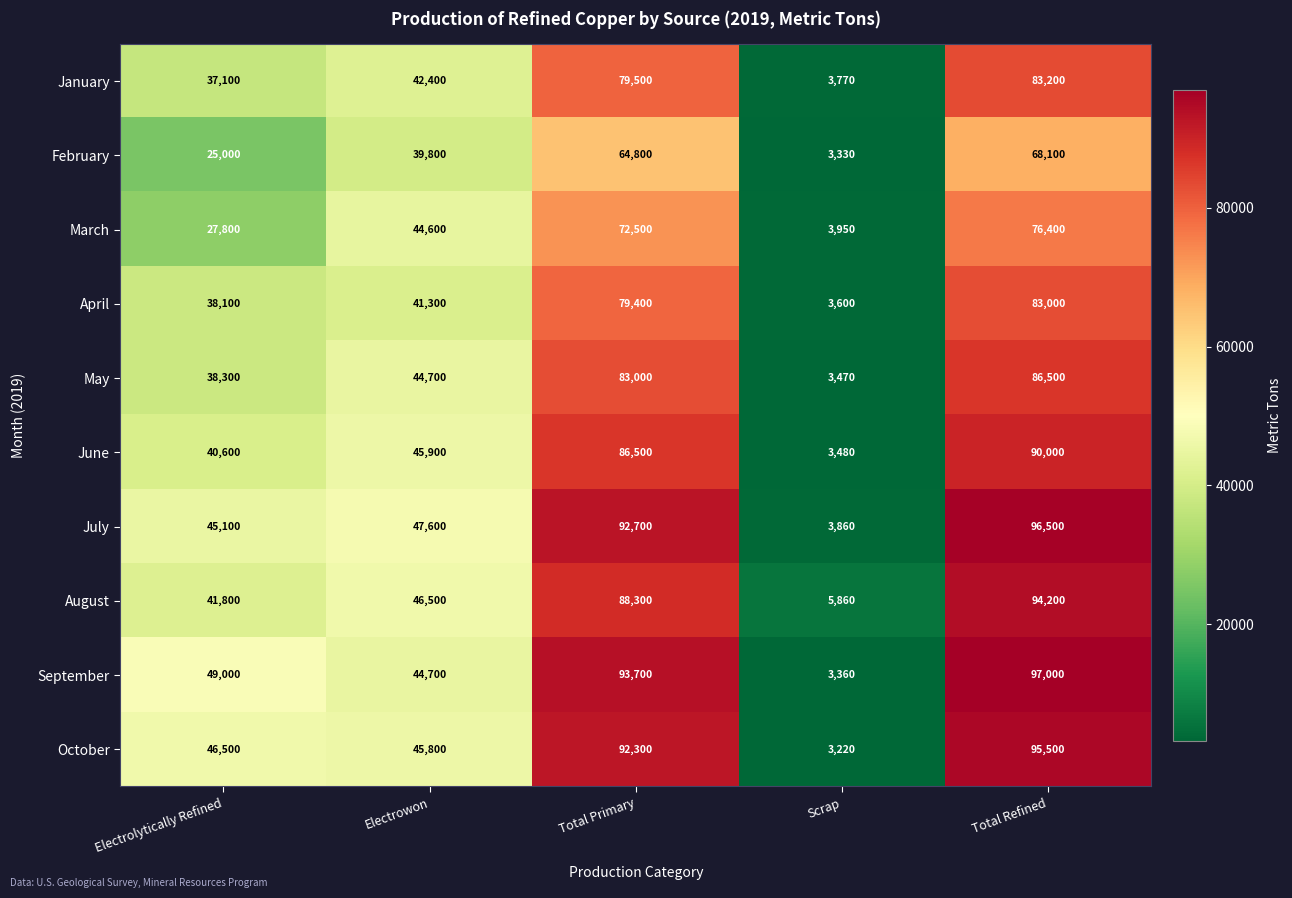

At which label is July closest to 50180?

Electrowon